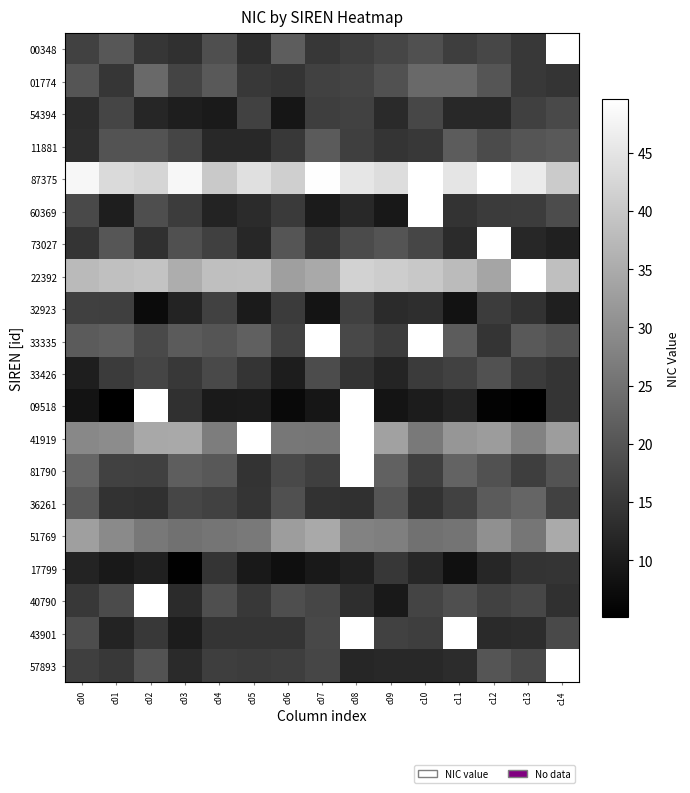

What is the average value of the 33426 series?

15.1